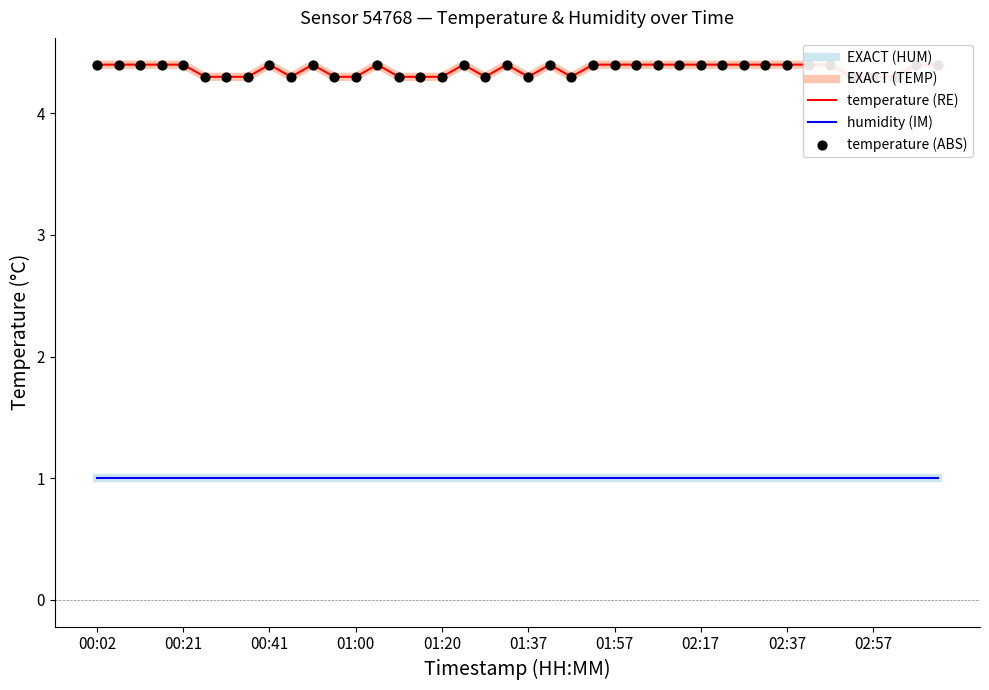

Which series reaches the minimum Y coordinate?

EXACT (HUM)